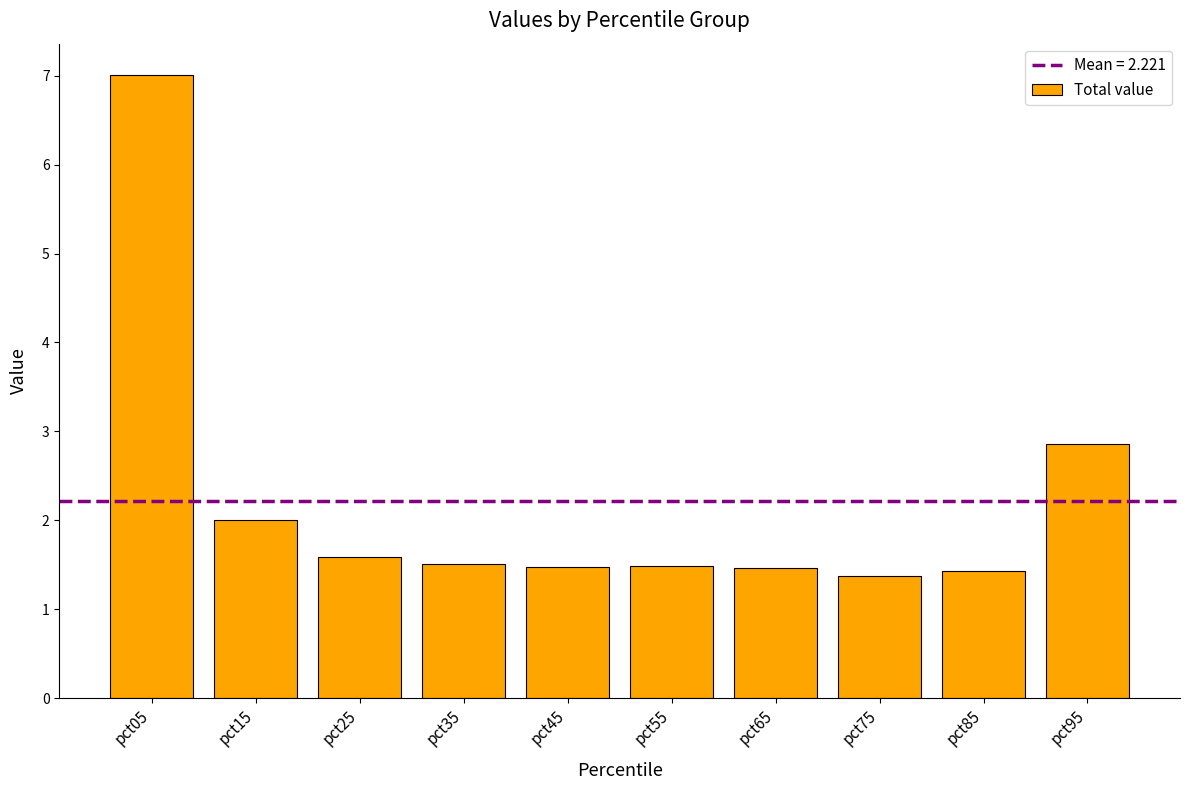

Does the chart contain any negative values?

No